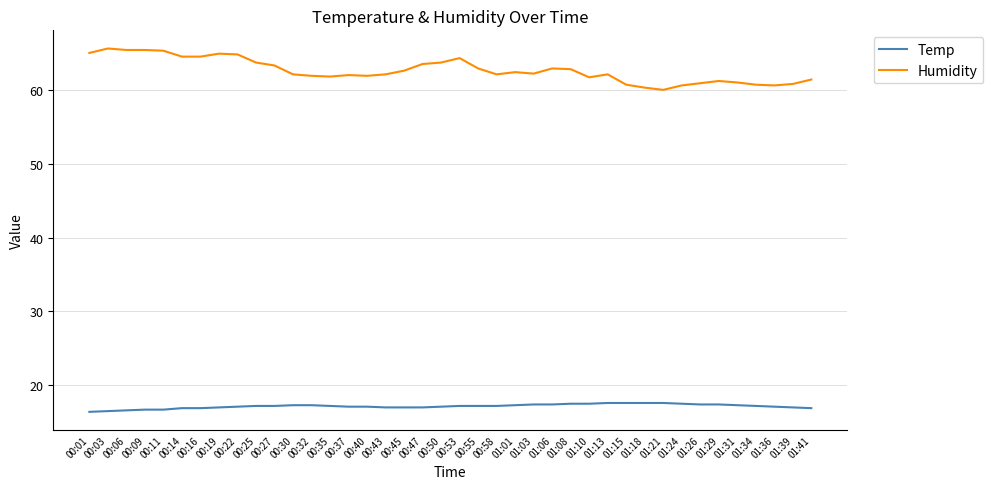

True or false: Humidity and Temp intersect in this chart.

False